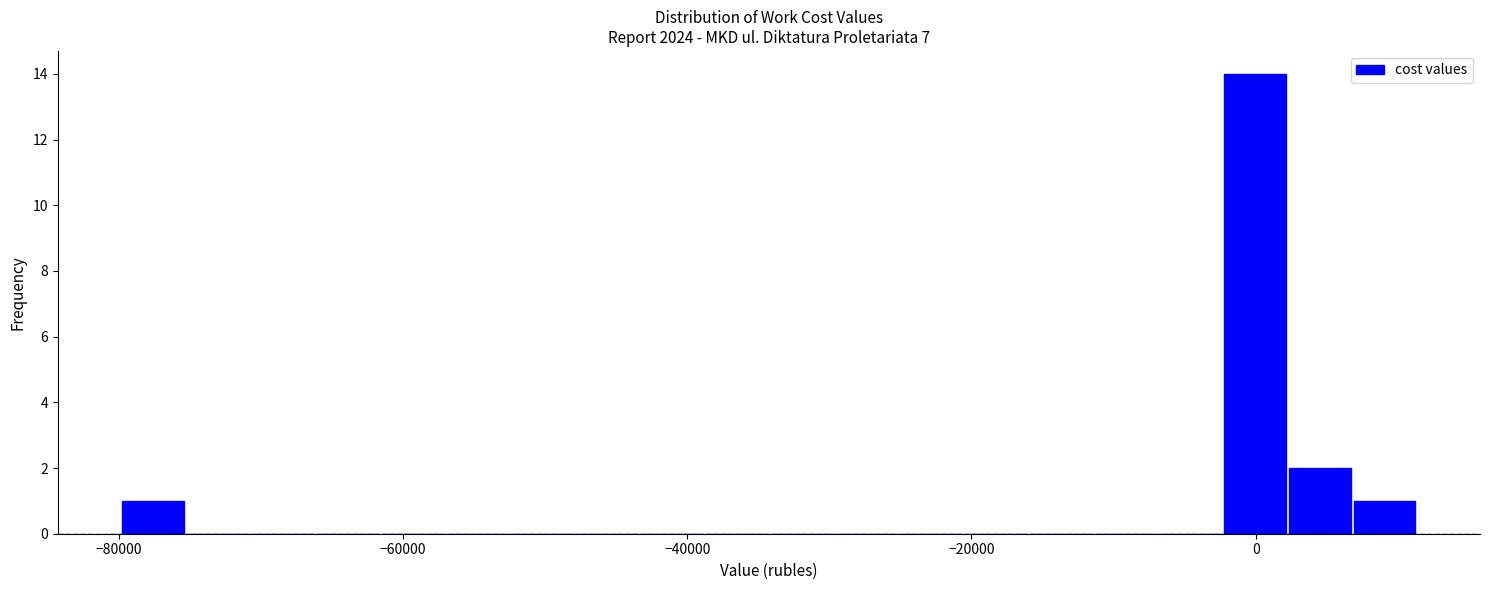

Read against the x-axis, roughly where is the centre of the tallest bar?

0